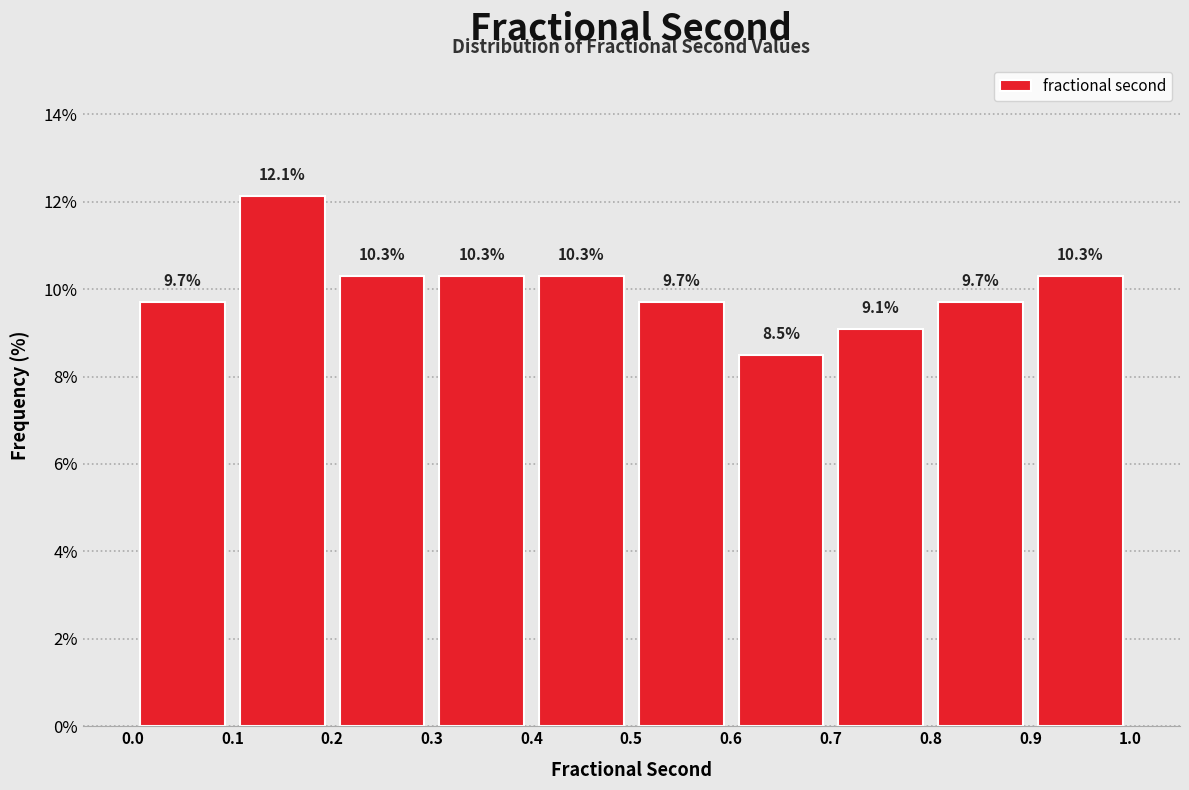

Over which range of the x-axis is the bar tallest?

0.1 to 0.2